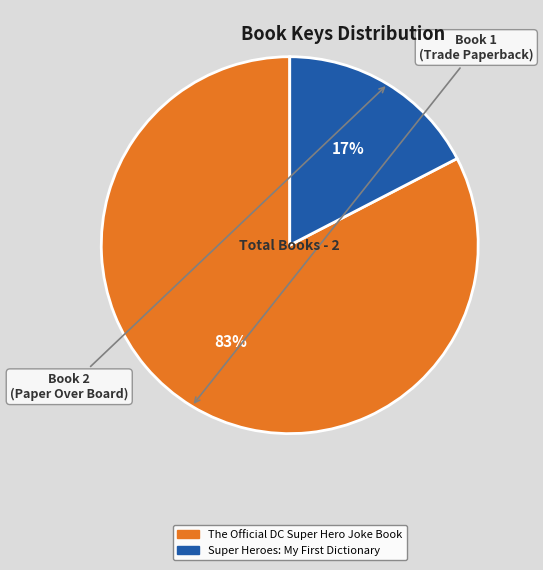

Is The Official DC Super Hero Joke Book the majority of the pie?

Yes